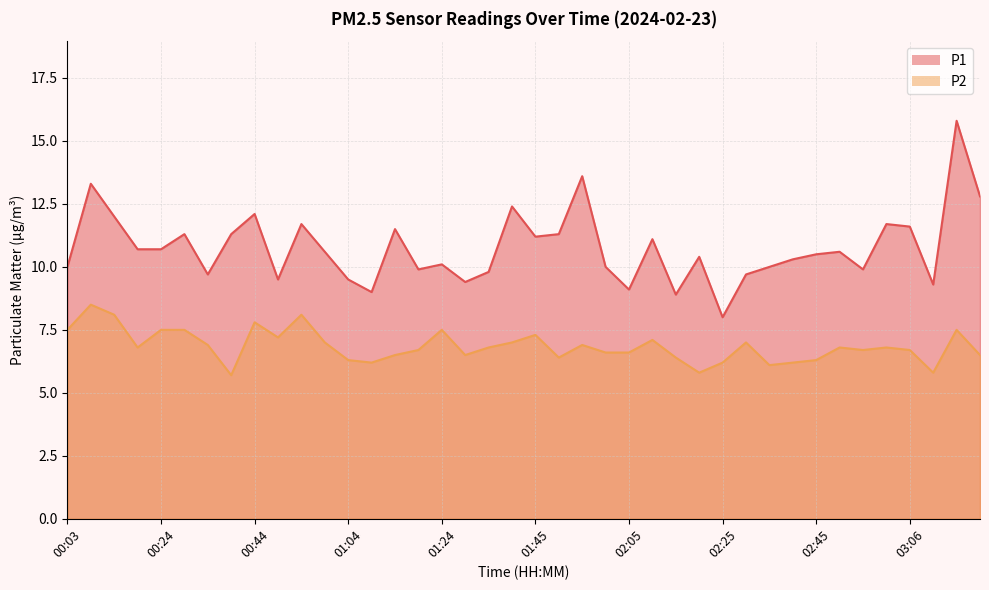

Between 00:19 and 03:16, which series saw the biggest shift?

P1